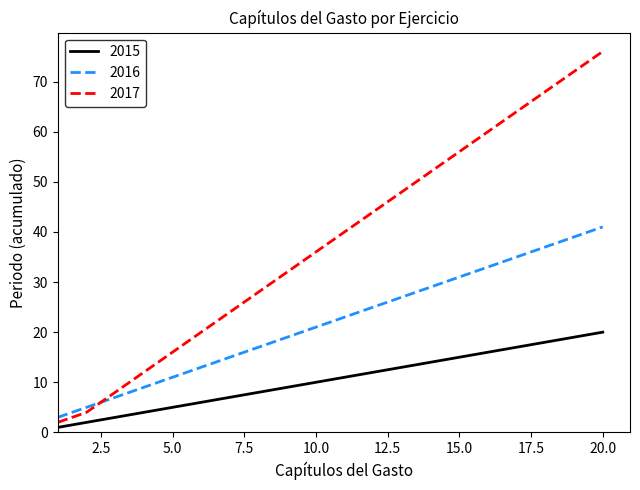

Which series has the largest range (max minus min)?

2017